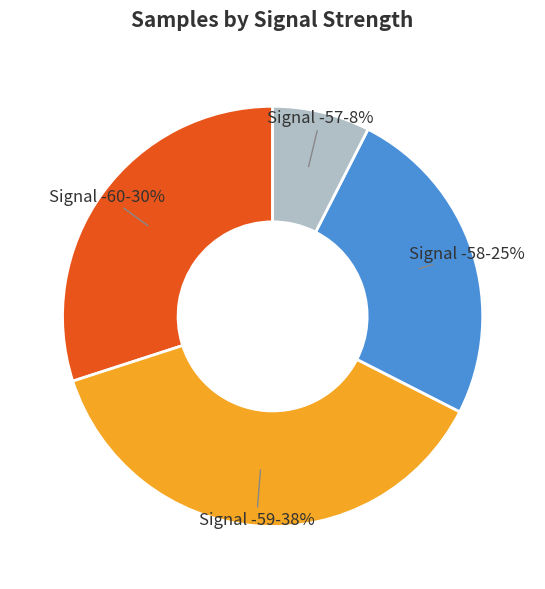

Does any single category account for the majority?

No